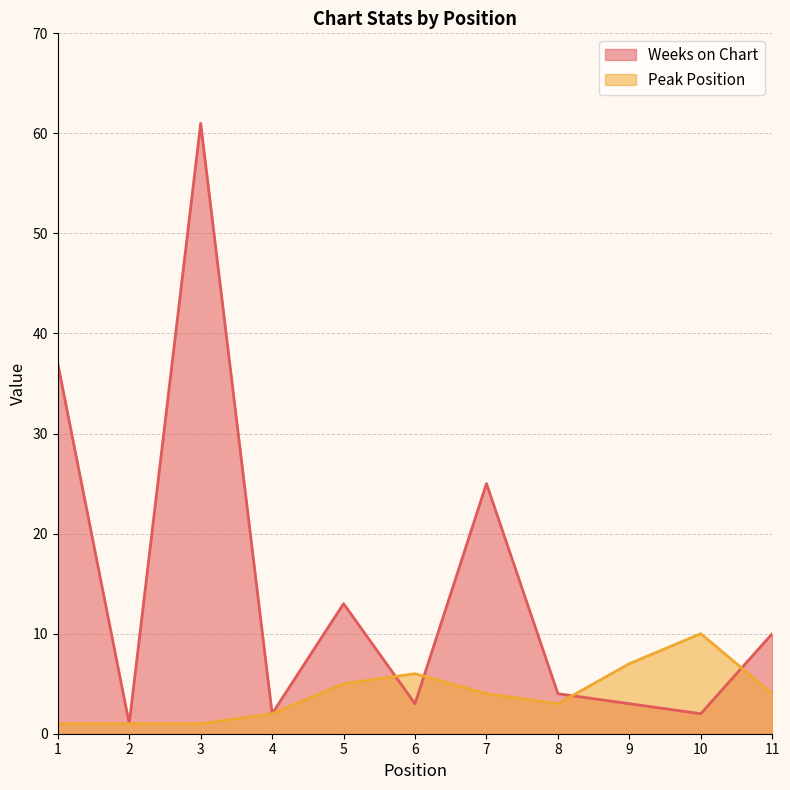

True or false: Weeks on Chart and Peak Position cross at least once.

True